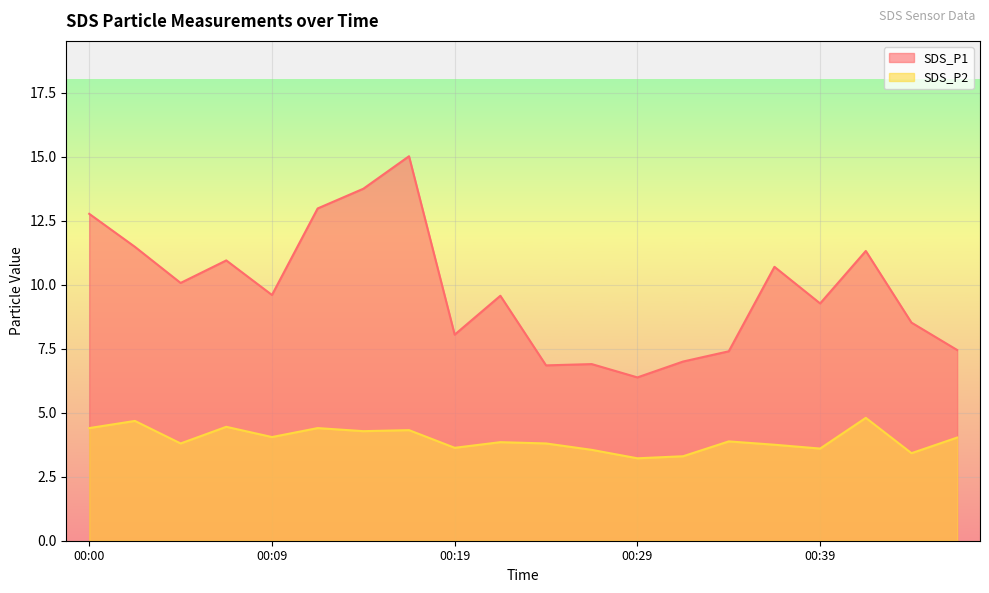

Reading left to right, list all the values displayed in this chart.

SDS_P1: 00:00=12.8	00:02=11.5	00:05=10.1	00:07=10.9	00:09=9.6	00:12=13.0	00:14=13.8	00:17=15.0	00:19=8.1	00:22=9.6	00:24=6.8	00:27=6.9	00:29=6.4	00:32=7.0	00:34=7.4	00:36=10.7	00:39=9.3	00:41=11.3	00:44=8.5	00:47=7.5
SDS_P2: 00:00=4.4	00:02=4.7	00:05=3.8	00:07=4.5	00:09=4.0	00:12=4.4	00:14=4.3	00:17=4.3	00:19=3.6	00:22=3.9	00:24=3.8	00:27=3.5	00:29=3.2	00:32=3.3	00:34=3.9	00:36=3.8	00:39=3.6	00:41=4.8	00:44=3.4	00:47=4.0